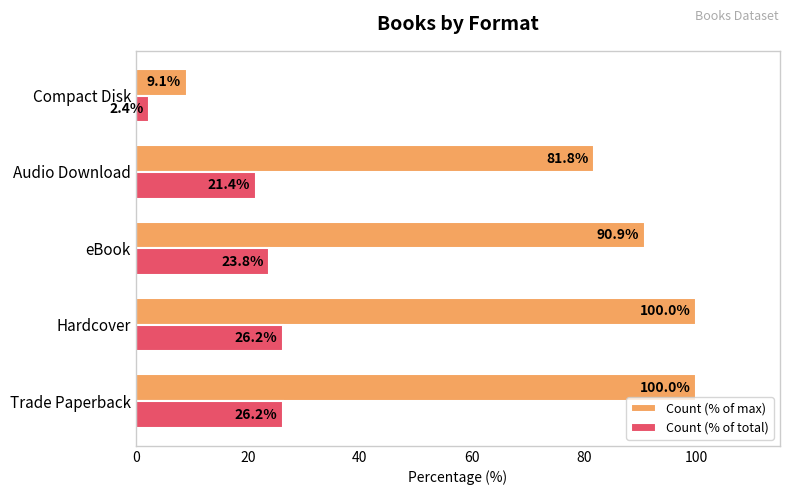

Which series changed the most between Hardcover and Audio Download?

Count (% of max)